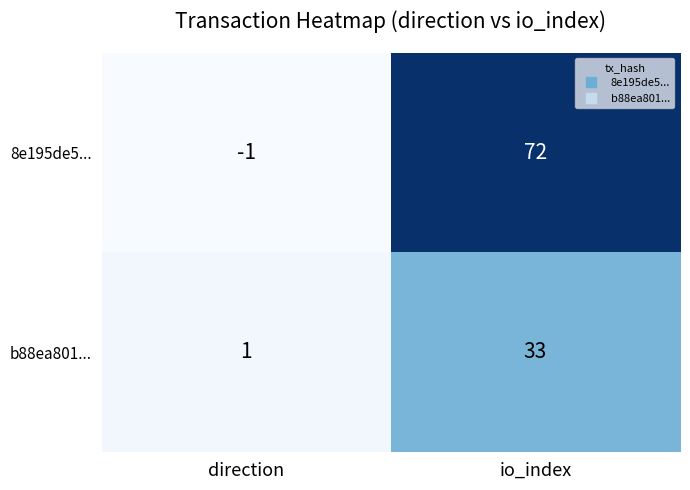

What is the smallest value displayed?

-1